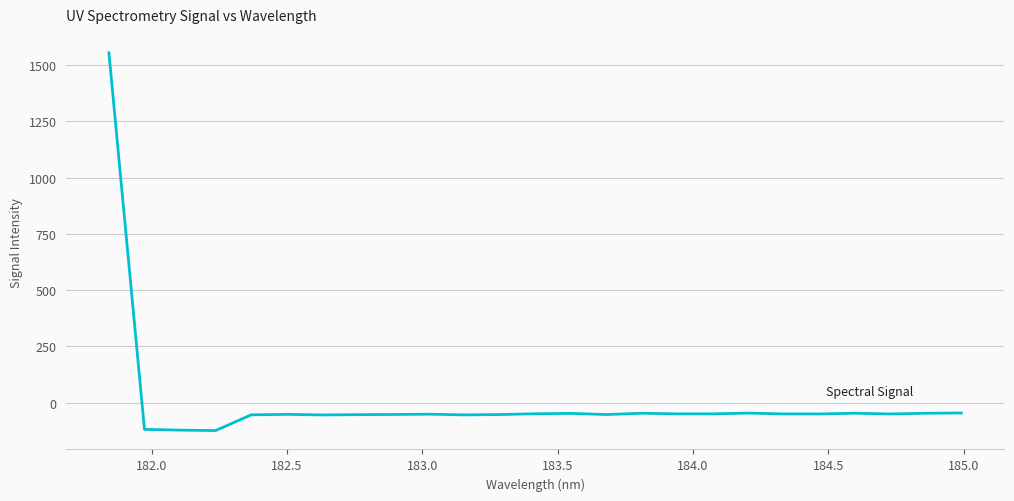

What is the maximum value shown in the chart?

1554.7